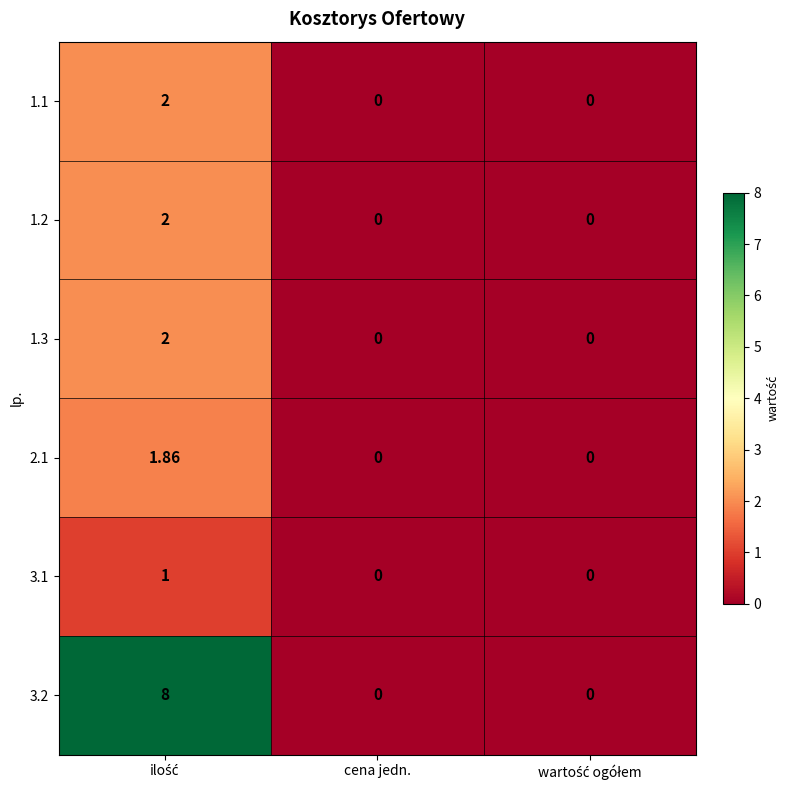

How many distinct data groups are displayed?

6